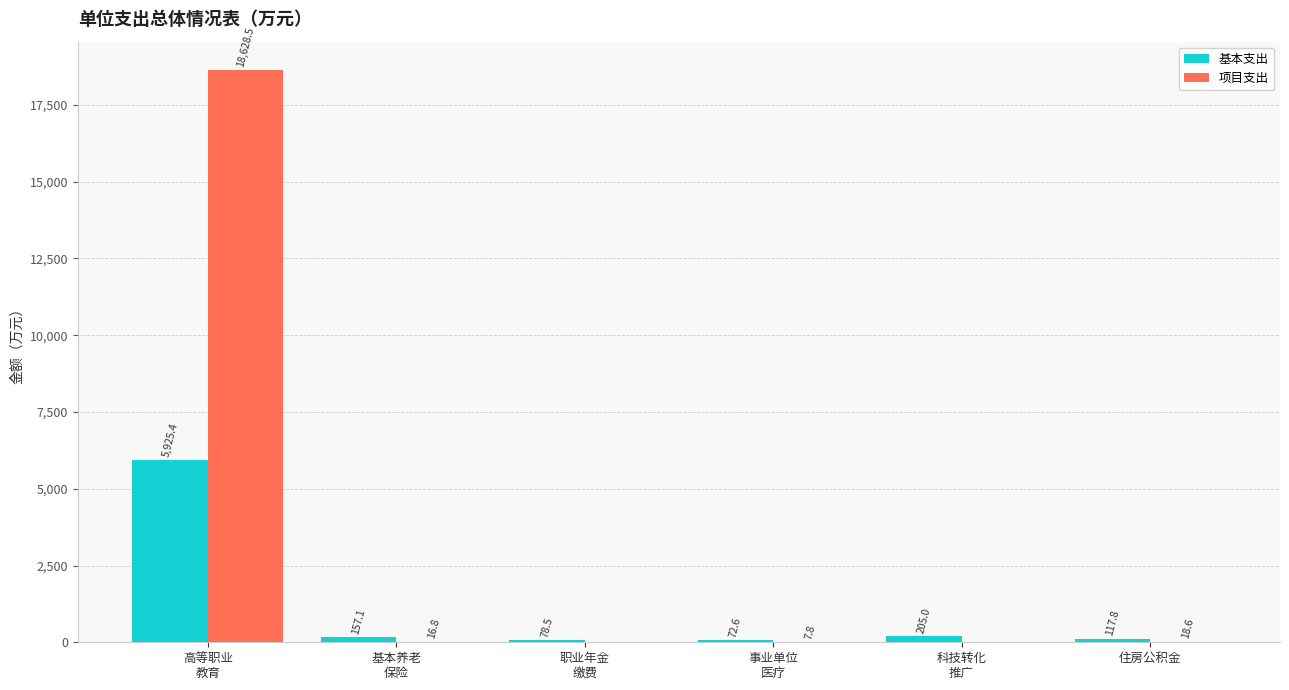

What is the highest value of the 项目支出 series?

18628.5